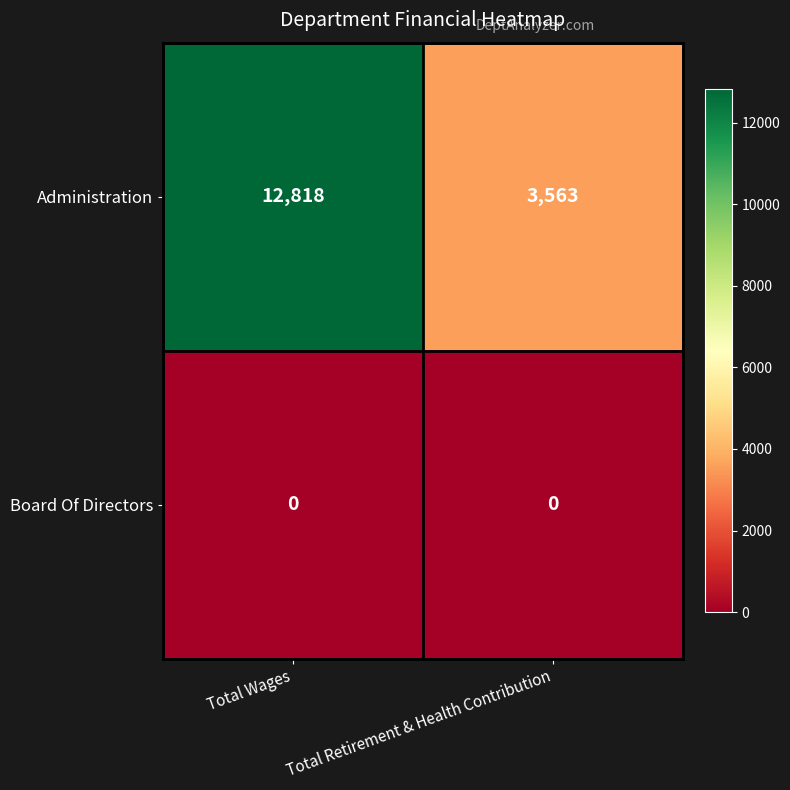

The Administration series shows 12818 at Total Wages. True or false?

True